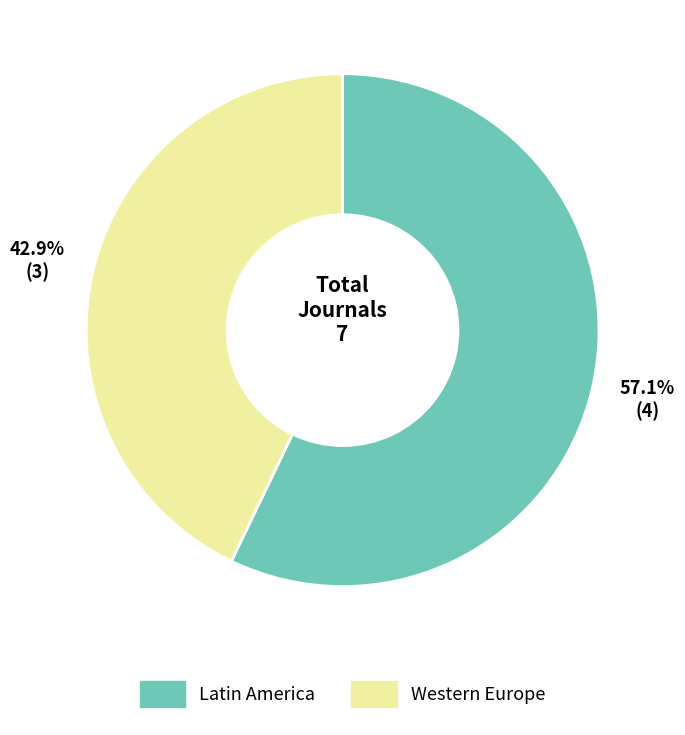

Approximately how many times larger is the value at Latin America compared to Western Europe?

1.3